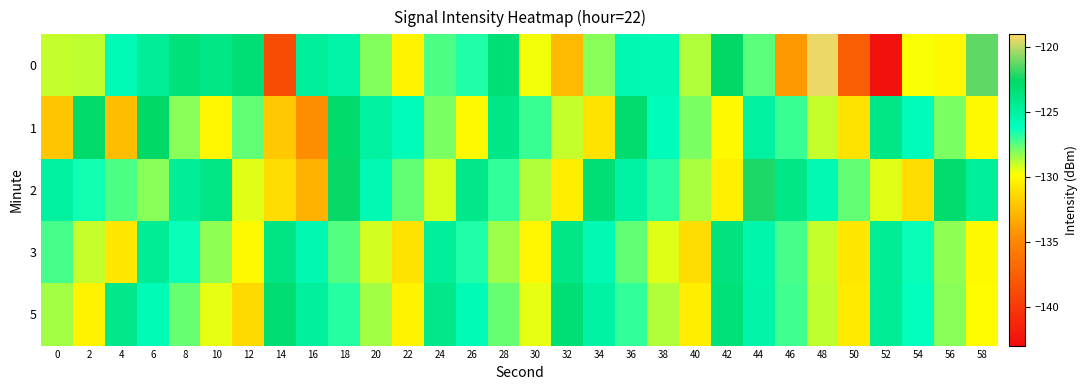

Rank the series by their average value, from highest to lowest.

2, 5, 3, 1, 0